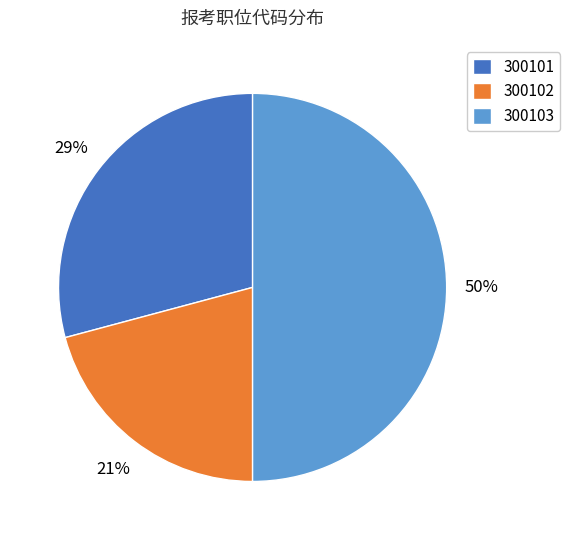

Approximately how many times larger is the value at 300102 compared to 300103?

0.4